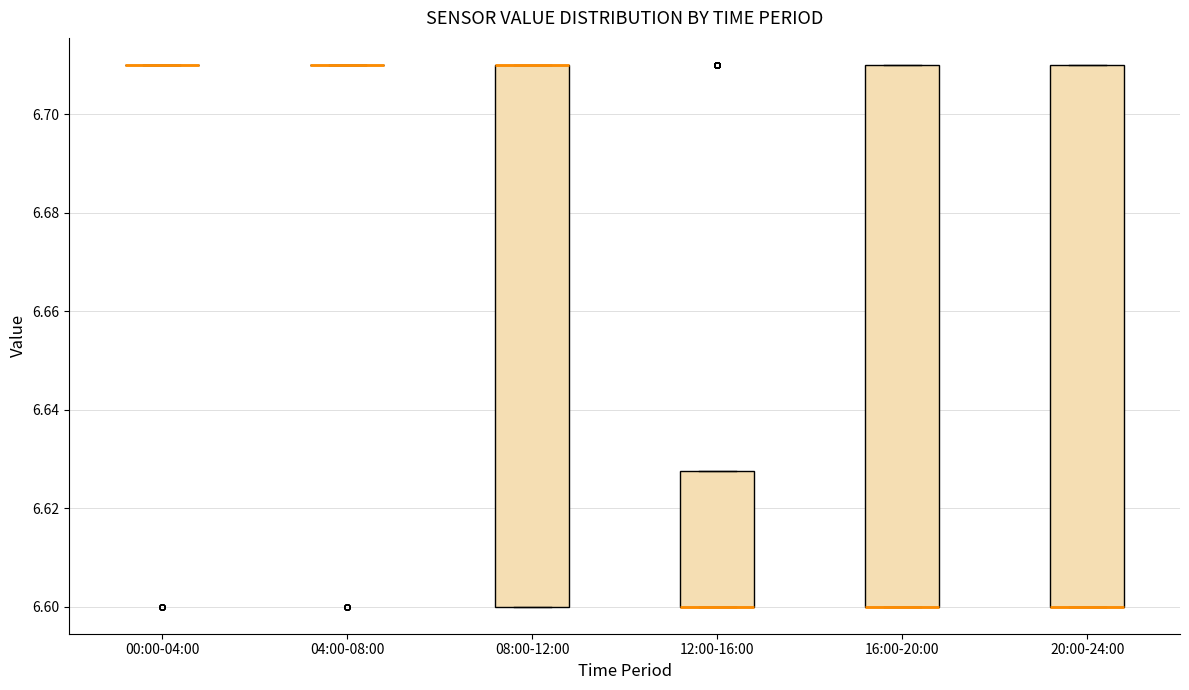

Reading left to right, read every box against the y-axis: the position of its median line, the range the box covers, and the ends of its whiskers. The values are not printed on the chart, so give them approximately, as read against the axis.

00:00-04:00: box collapsed to a line at 6.710, whiskers 6.710 to 6.710
04:00-08:00: box collapsed to a line at 6.710, whiskers 6.710 to 6.710
08:00-12:00: median 6.710 (drawn on the box's upper edge), box 6.600 to 6.710, whiskers 6.600 to 6.710
12:00-16:00: median 6.600 (drawn on the box's lower edge), box 6.600 to 6.628, whiskers 6.600 to 6.628
16:00-20:00: median 6.600 (drawn on the box's lower edge), box 6.600 to 6.710, whiskers 6.600 to 6.710
20:00-24:00: median 6.600 (drawn on the box's lower edge), box 6.600 to 6.710, whiskers 6.600 to 6.710